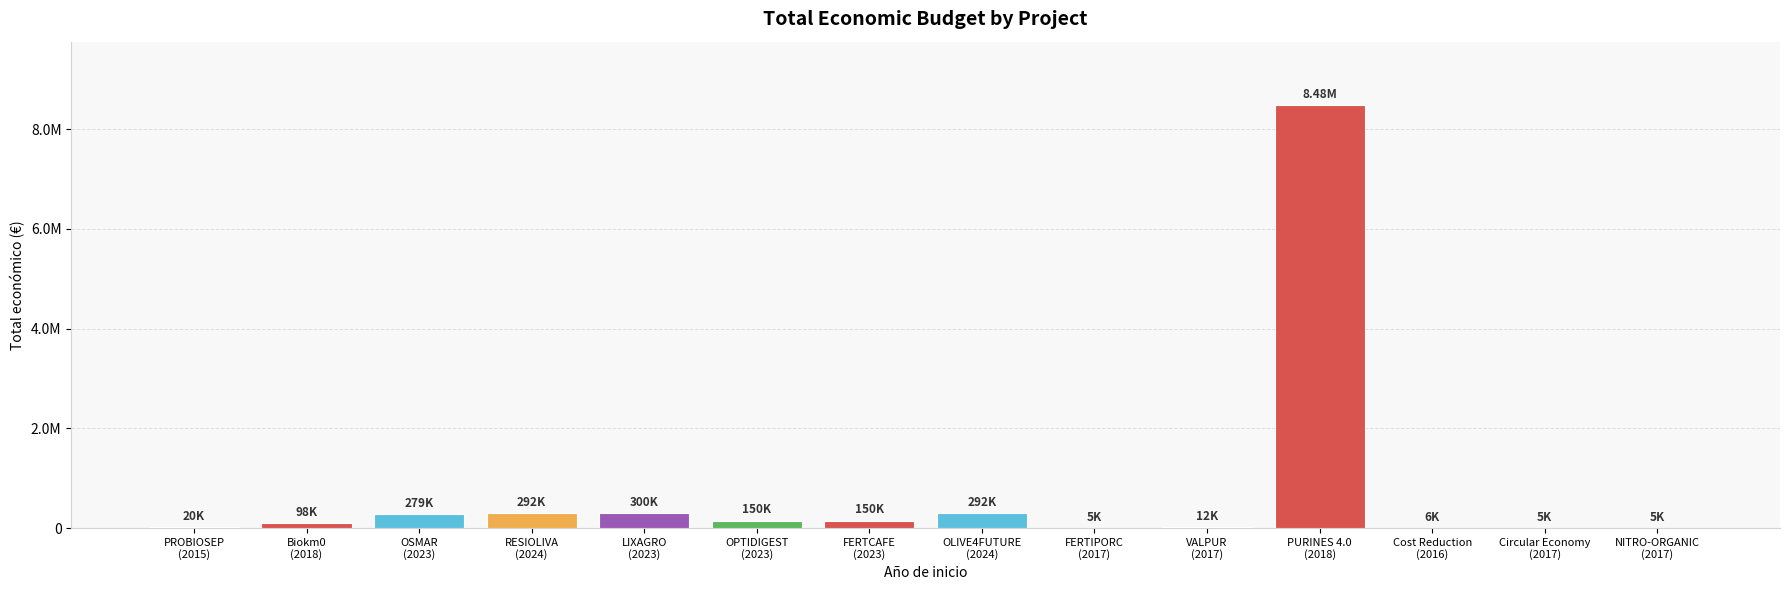

What is the value of the 1st bar from the left?

19999